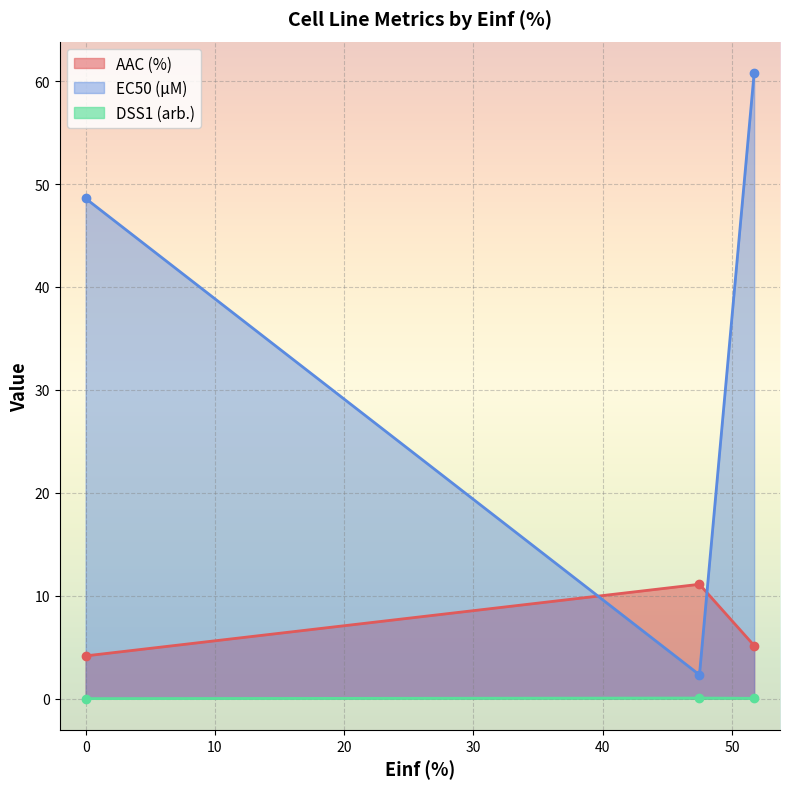

At which category is the sum across all series the highest?

51.714